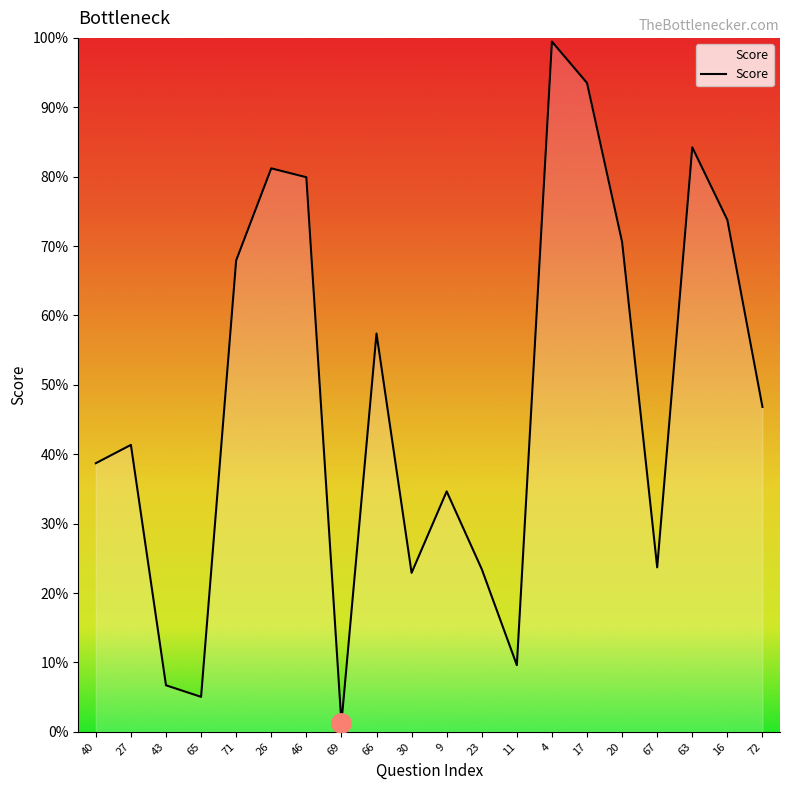

Is this an area chart (filled region under the line)?

Yes